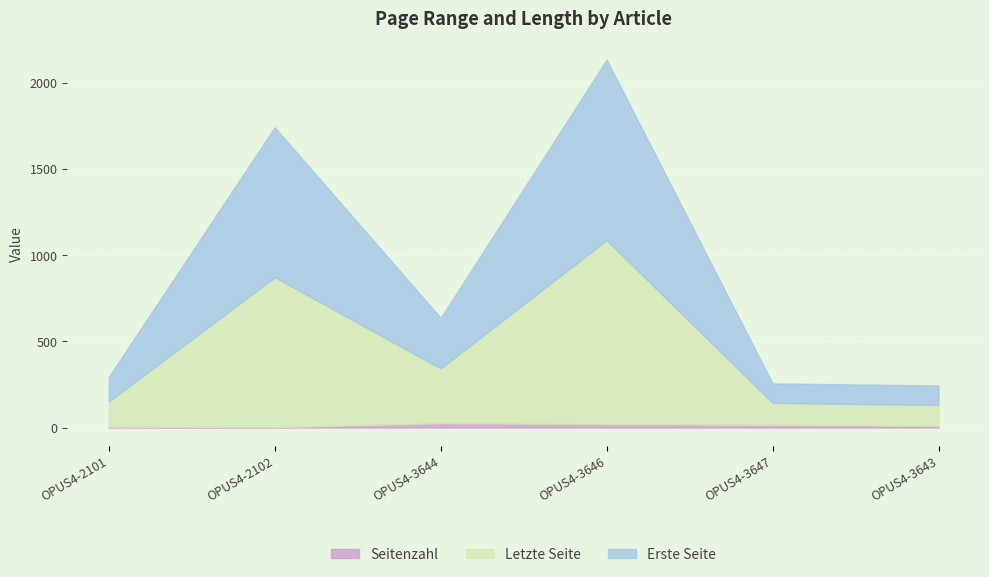

How many data points in Letzte Seite are above 318?

2